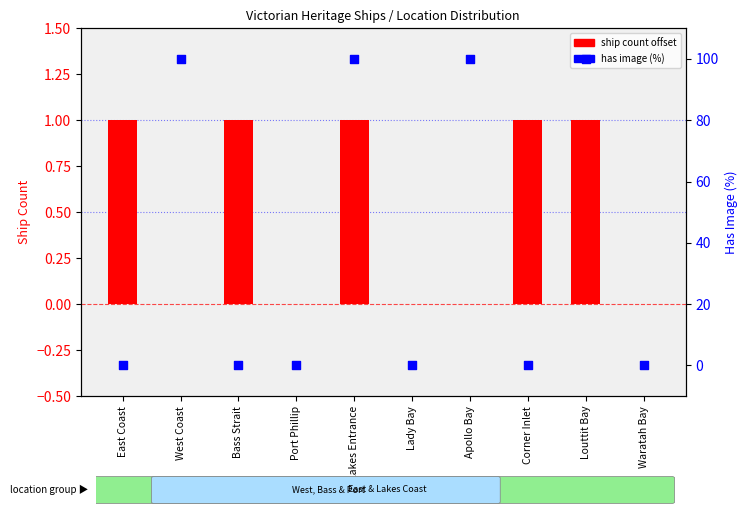

What are all the series names shown in the legend?

ship count offset, has image (%)